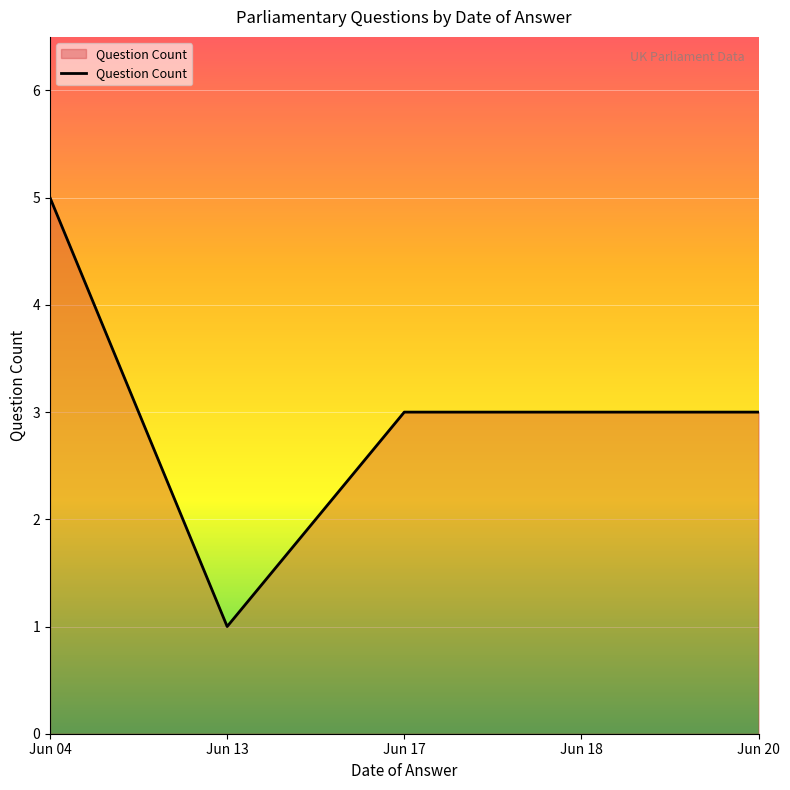

Which label corresponds to the largest value in the chart?

Jun 04